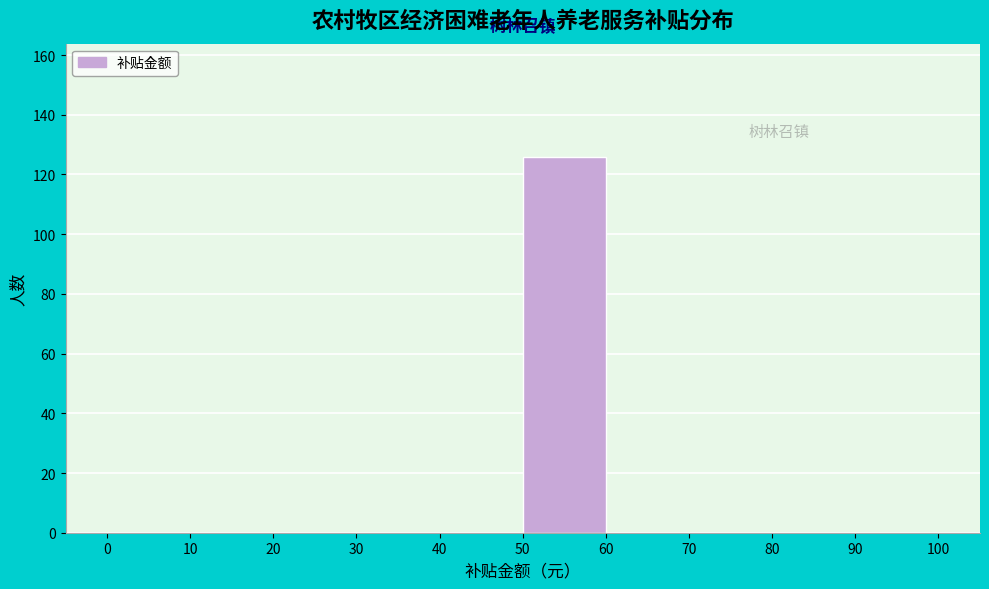

Which range on the x-axis has the tallest bar?

50 to 60